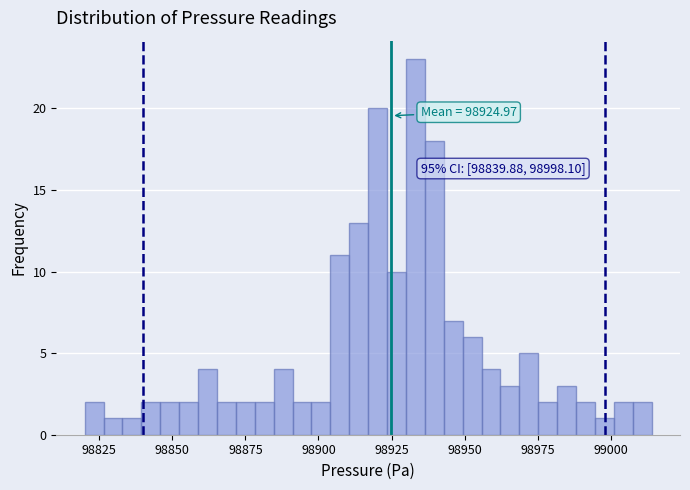

Around what value on the x-axis is the tallest bar? Give the approximate position of its centre, as read against the axis.

98935